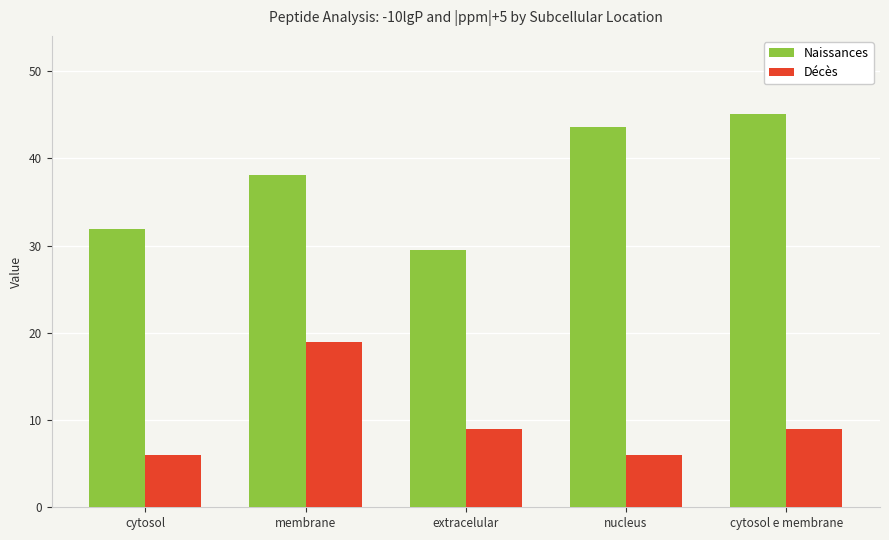

Does the chart contain stacked bars?

No